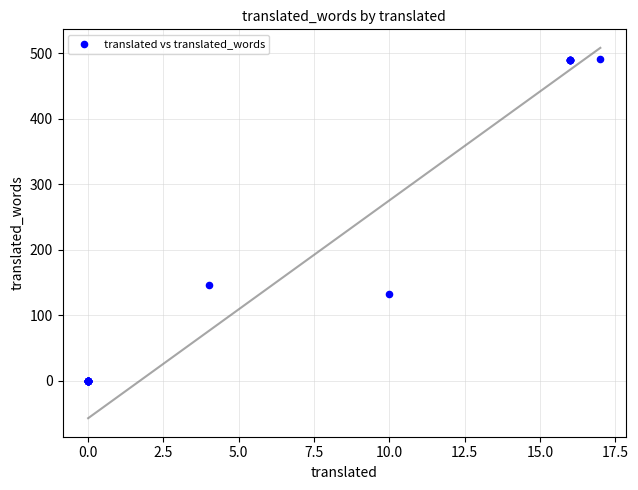

What Y value in the scatter plot is closest to 246?

146